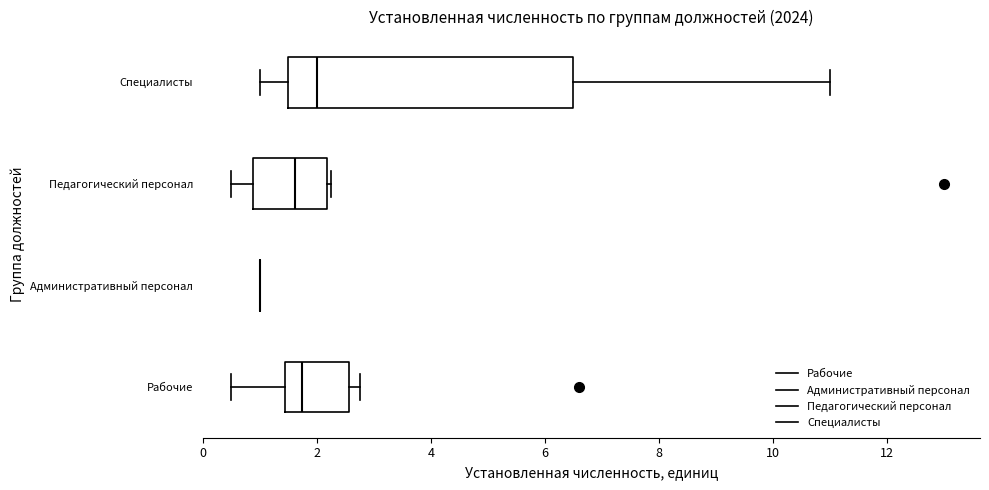

Which box is the widest, from its left edge to its right edge?

Специалисты